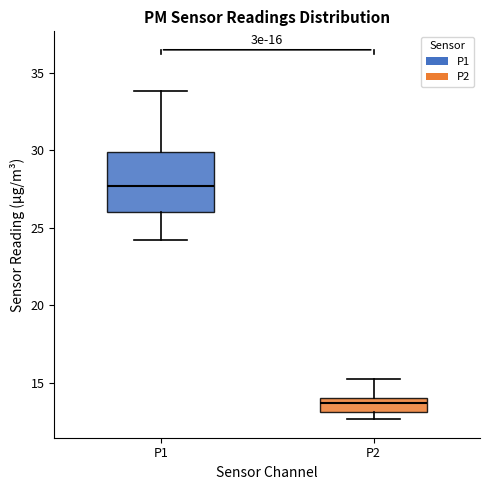

Which box's median line is the lowest?

P2